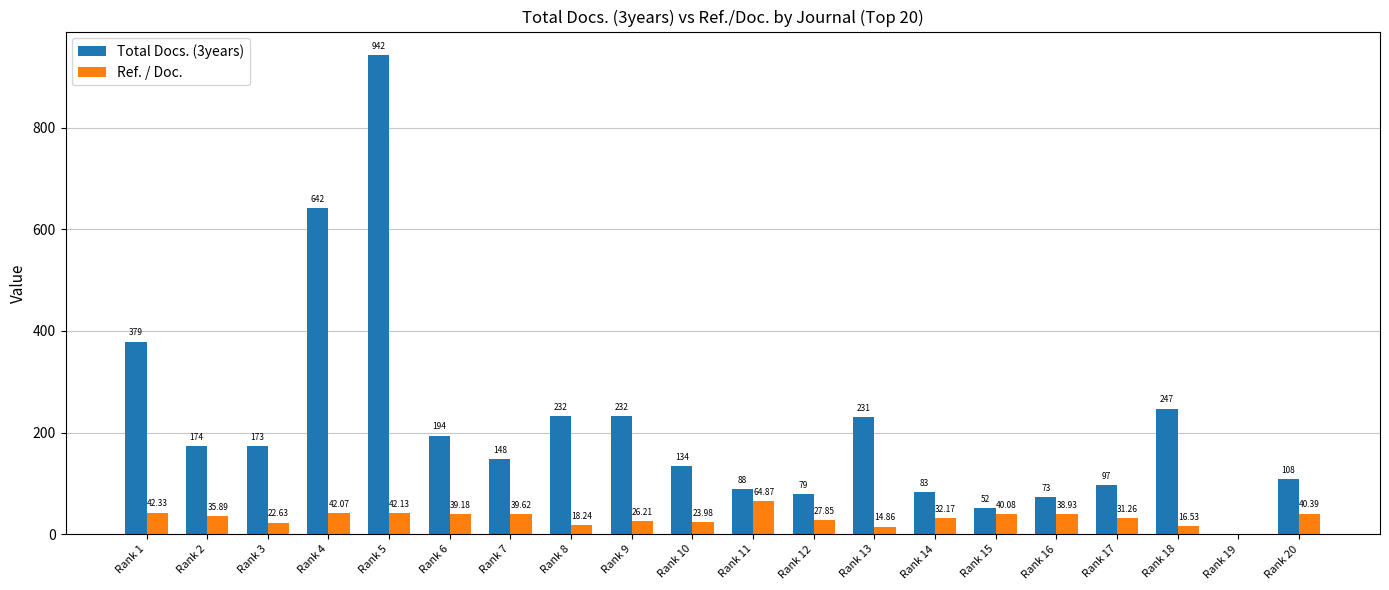

What is the sum of the Total Docs. (3years) values at Rank 15 and Rank 10?

186.0